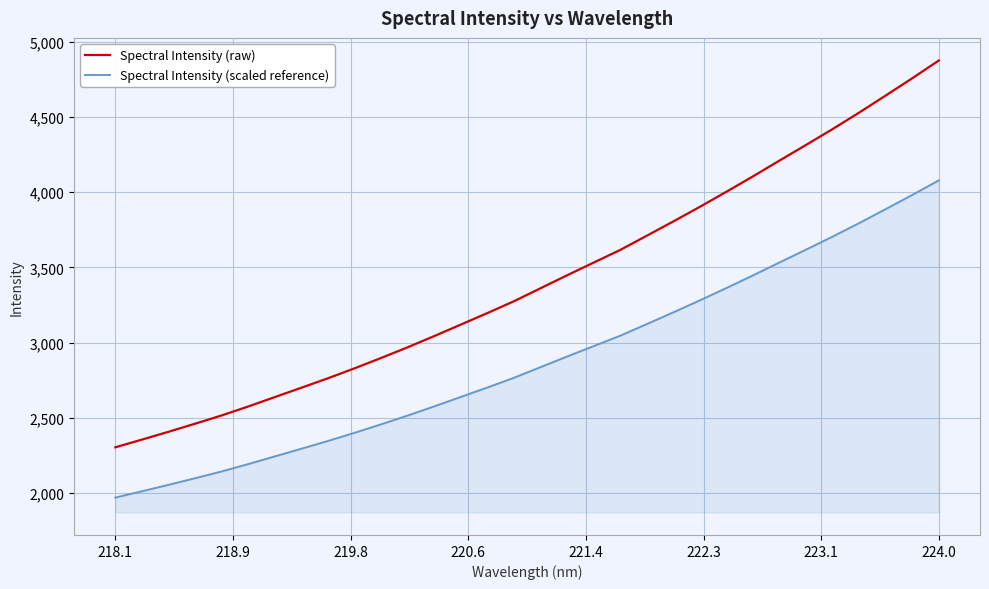

List the series in order of their overall mean, highest first.

Spectral Intensity (raw), Spectral Intensity (scaled reference)